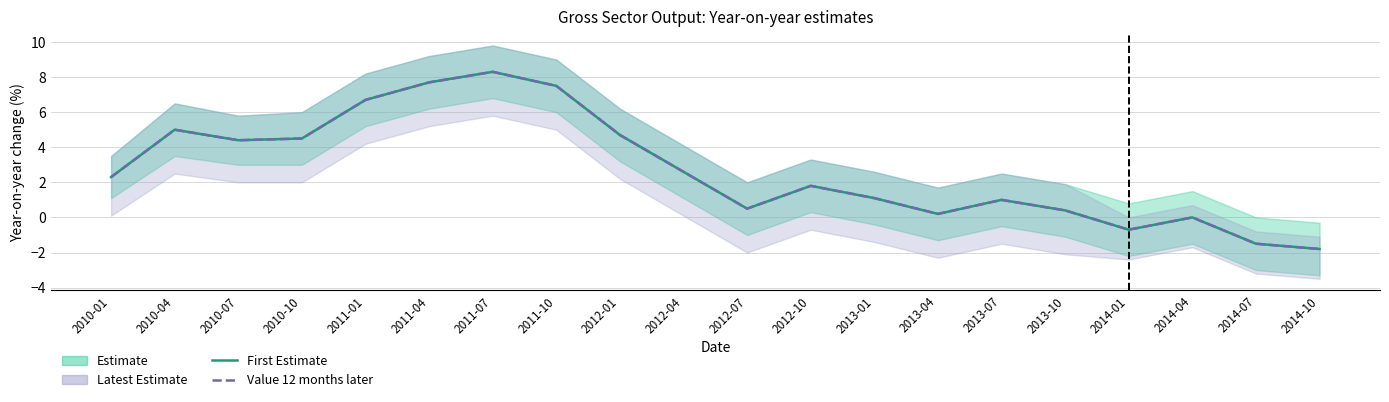

What is the maximum value shown in the chart?

8.3